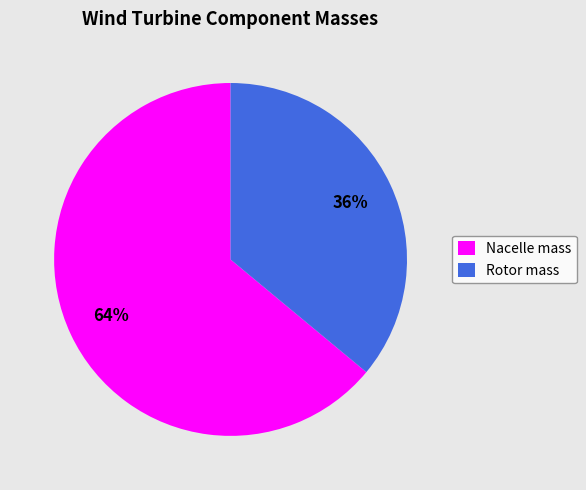

Is there any slice that represents more than half of the pie?

Yes